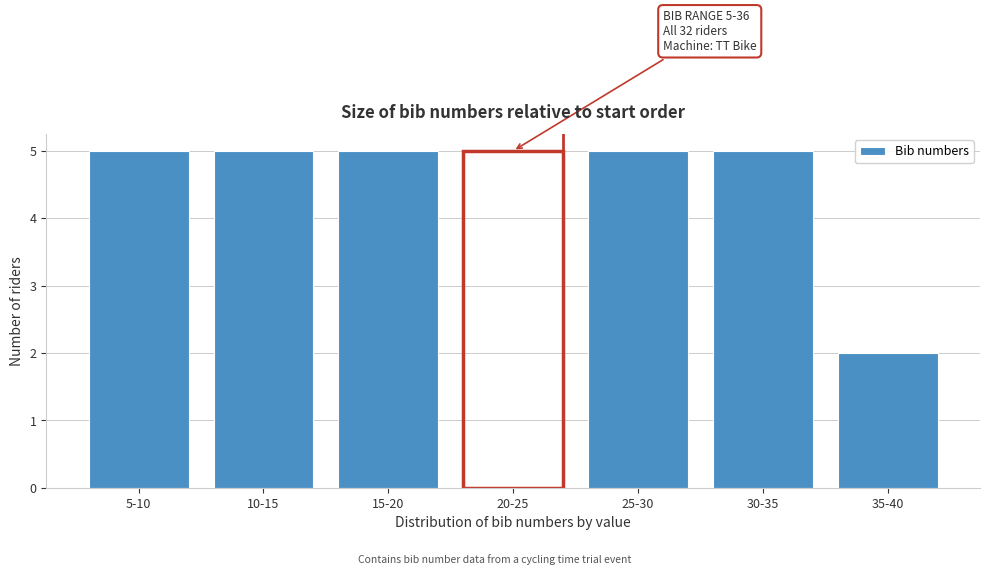

Reading right to left, what are all the values shown in this chart?

2	5	5	5	5	5	5